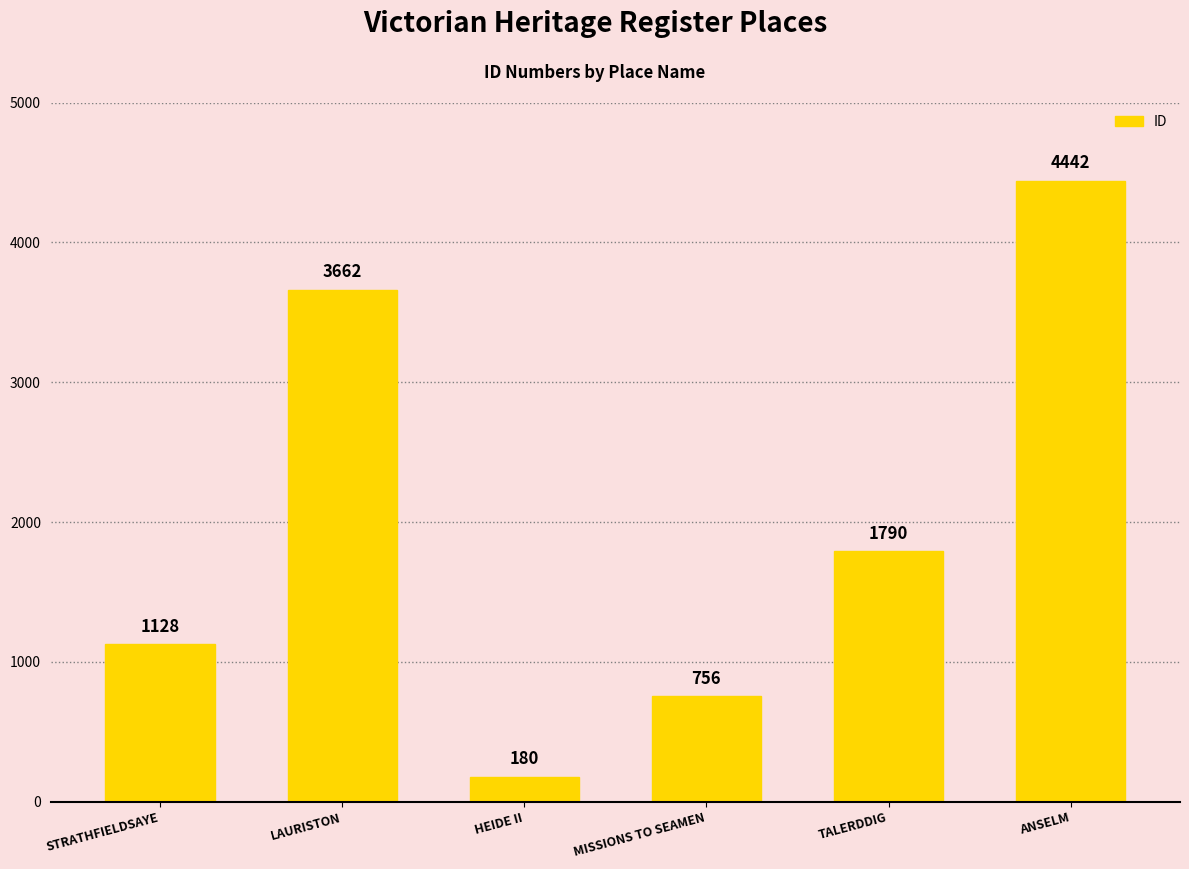

The chart shows a value of 1790 at TALERDDIG. True or false?

True